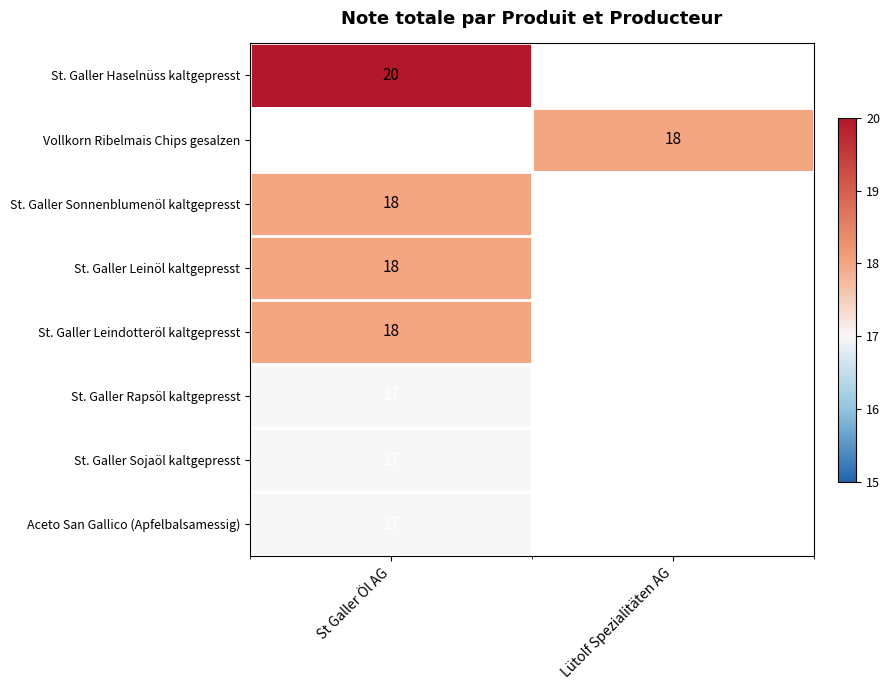

Between St Galler Öl AG and Lütolf Spezialitäten AG, which is larger?

Lütolf Spezialitäten AG